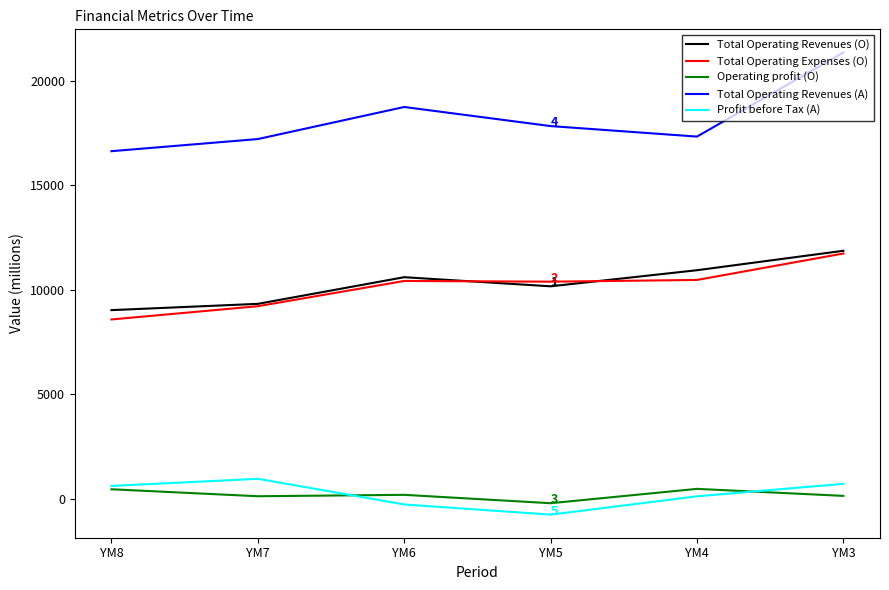

What is the difference between the highest and lowest values at YM6?

19031.9